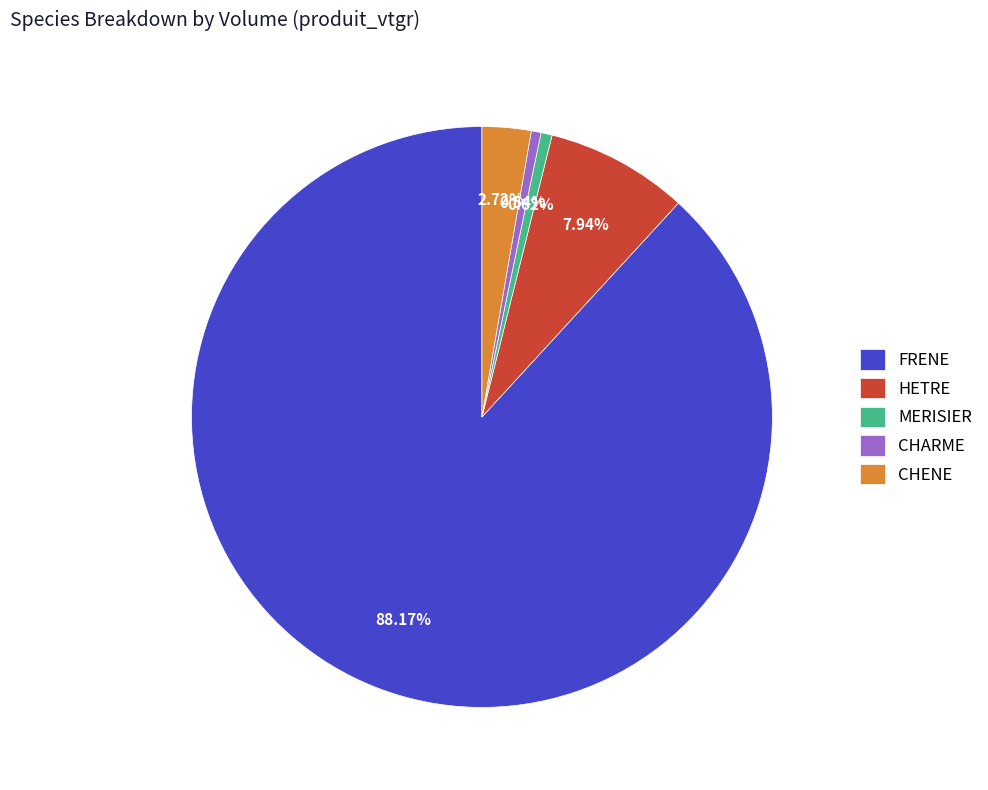

Combined, do FRENE and HETRE account for over 50%?

Yes